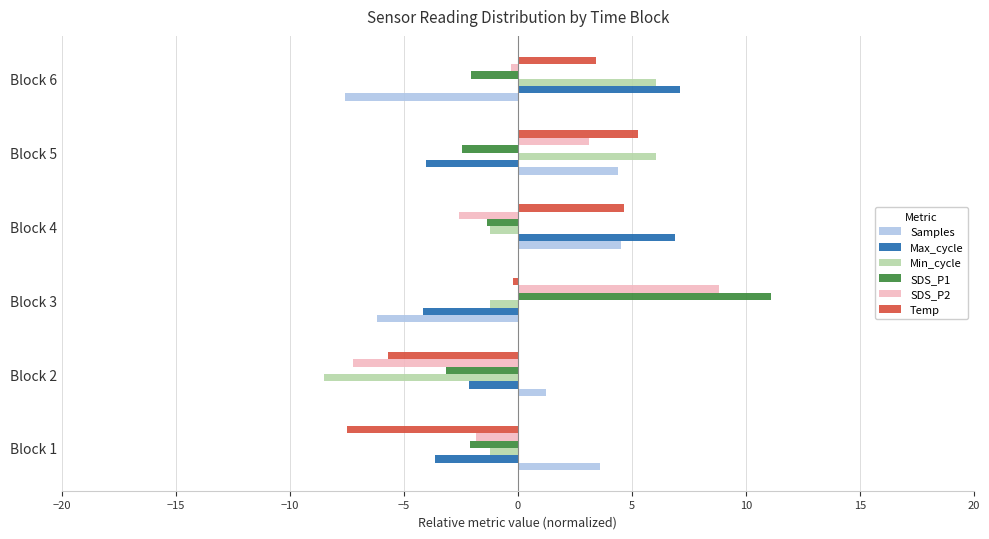

At which label does SDS_P1 reach its peak?

Block 3